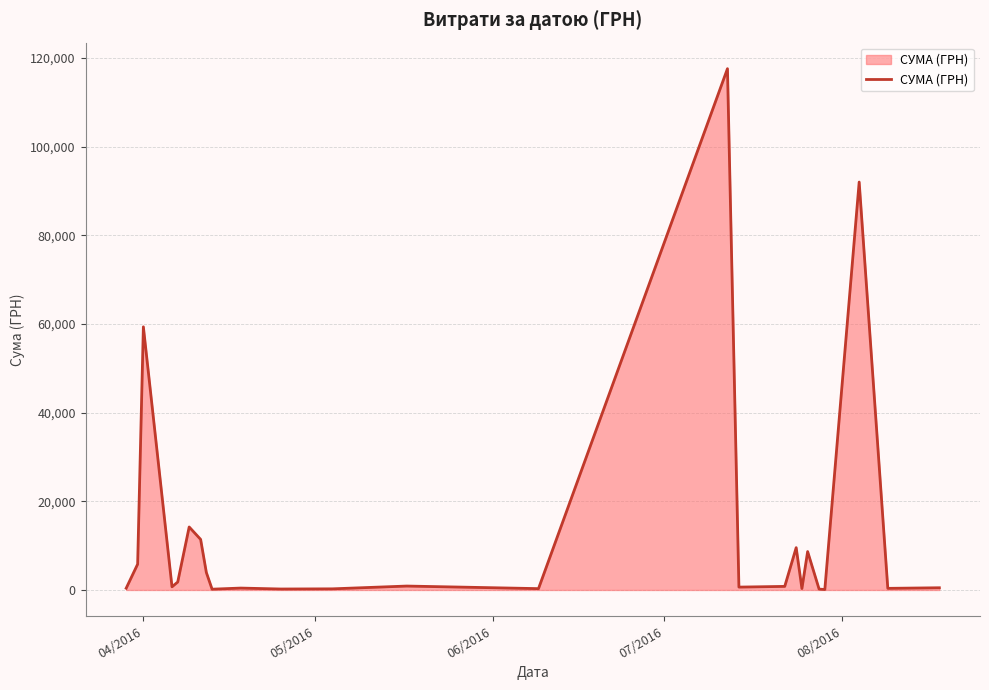

Count the number of categories in the chart.

25